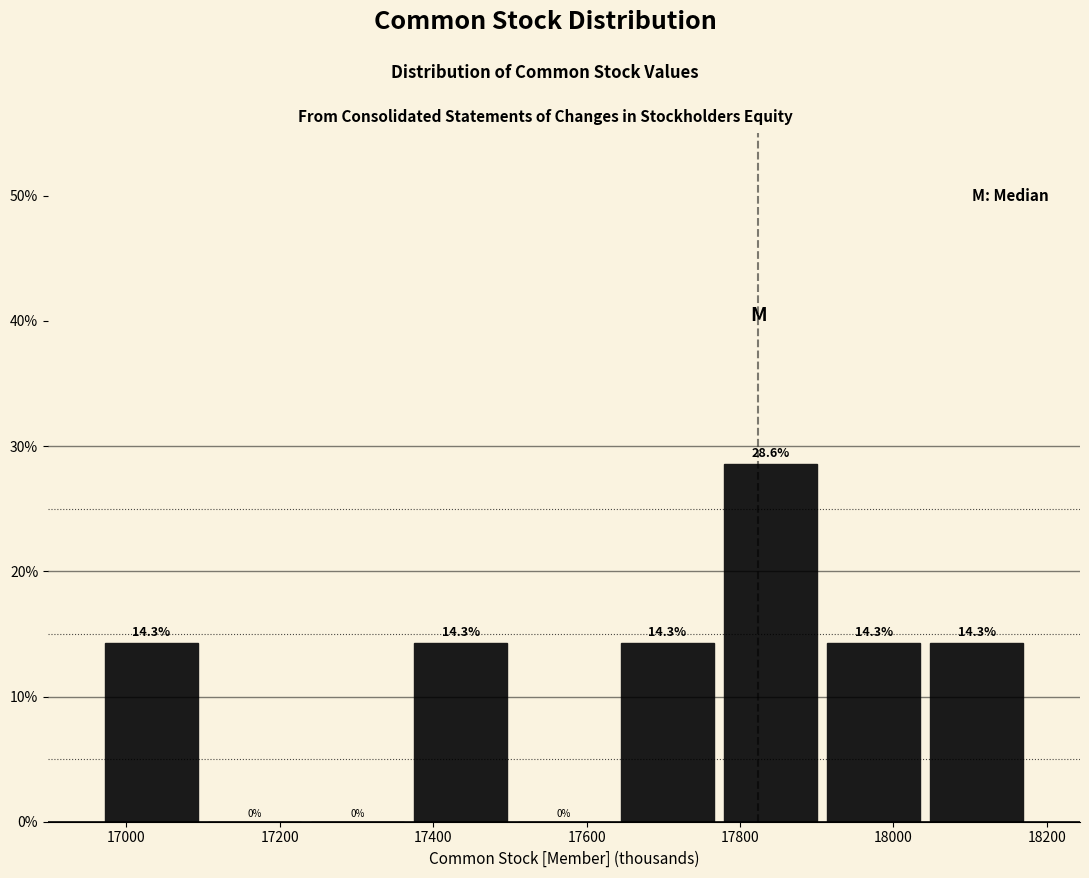

Reading left to right, list every bar in this chart as the range it spans on the x-axis followed by its height. The bar edges are not printed on the chart, so give them approximately, as read against the axis.

16960 to 17100: 14.3
17100 to 17240: 0.0
17240 to 17360: 0.0
17360 to 17500: 14.3
17500 to 17640: 0.0
17640 to 17780: 14.3
17780 to 17900: 28.6
17900 to 18040: 14.3
18040 to 18180: 14.3